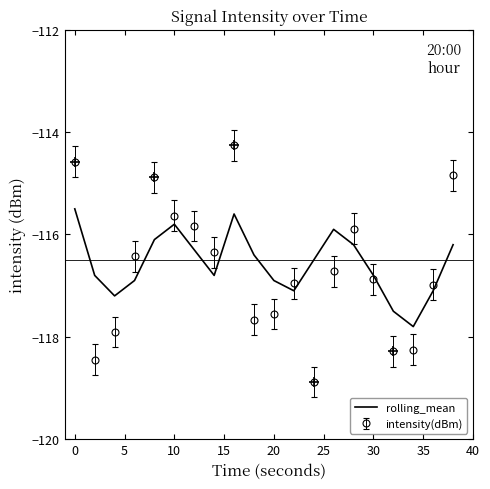

What is the highest value of the rolling_mean series?

-115.5